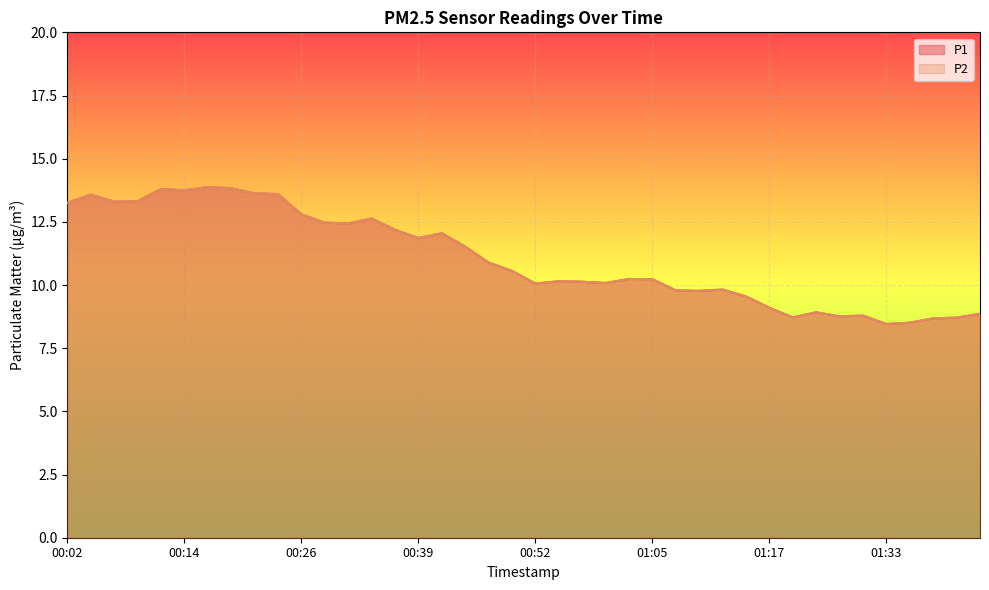

What is the sum of all P2 values?

442.7